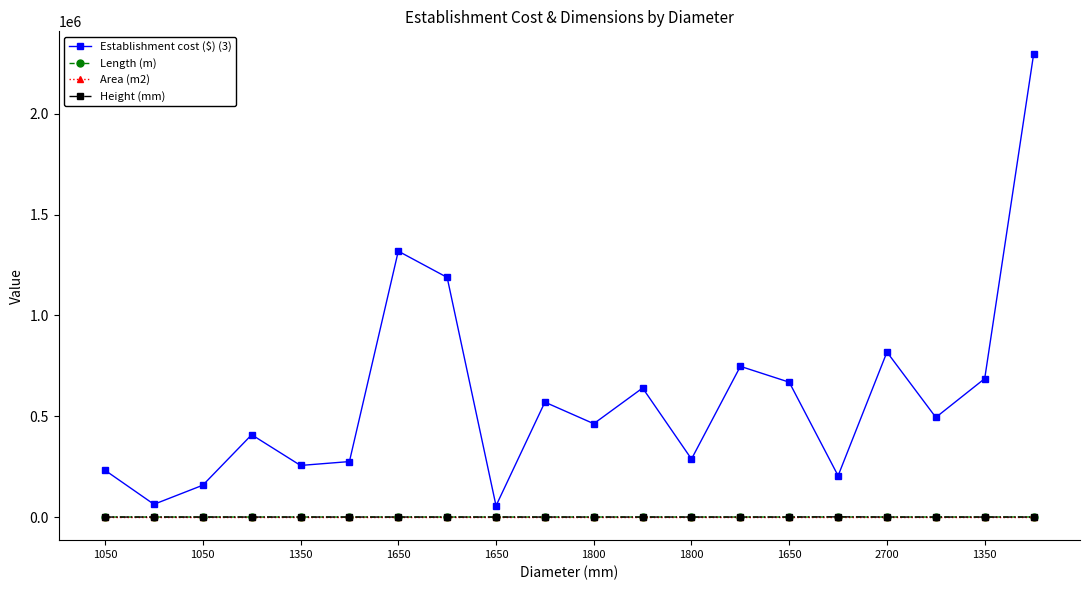

True or false: Establishment cost ($) (3) and Length (m) cross at least once.

False